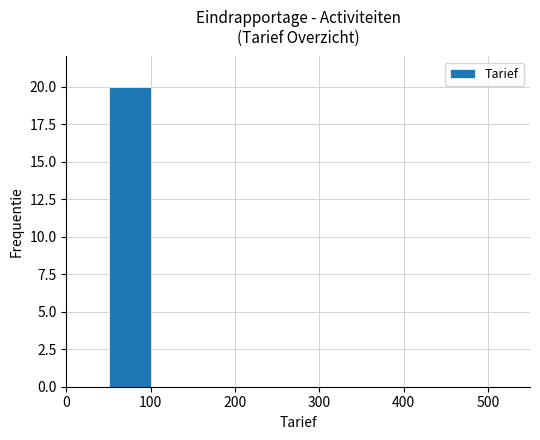

What is the maximum value shown in the chart?

20